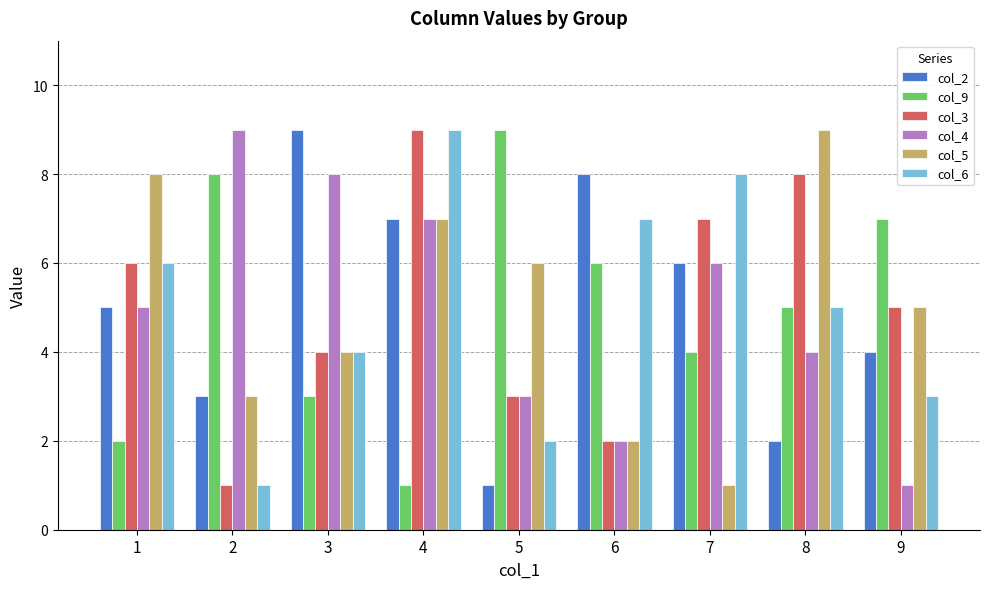

Between 7 and 8, which series saw the biggest shift?

col_5